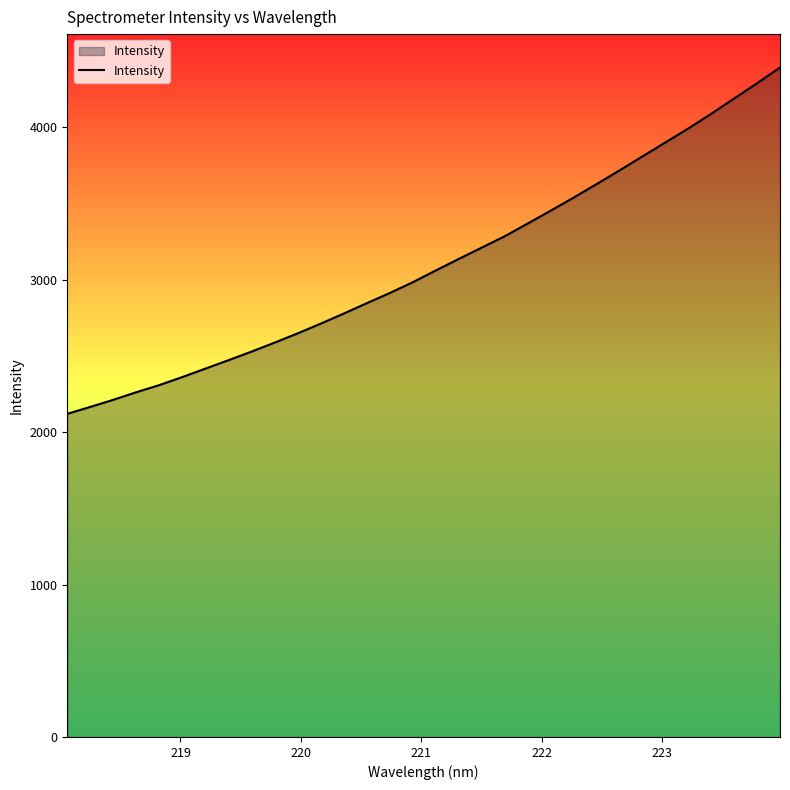

What is the difference between the maximum and minimum values?

2272.4